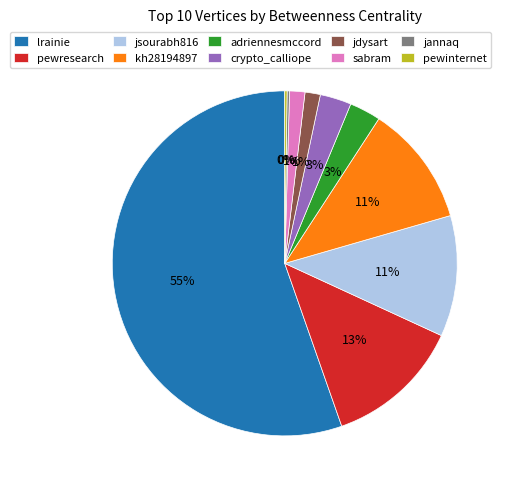

Approximately how many times larger is the value at crypto_calliope compared to jsourabh816?

0.3